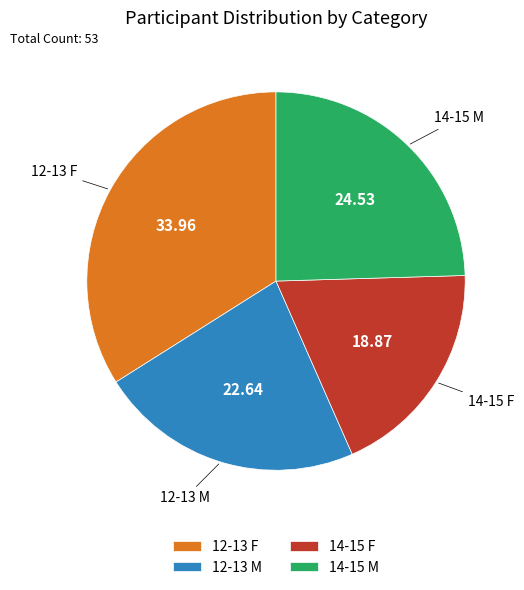

Between 12-13 M and 14-15 F, which is larger?

12-13 M